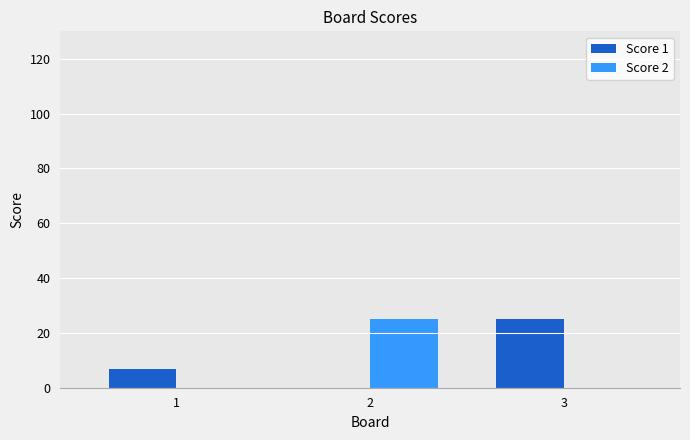

What is the spread (max minus min) of values at 3?

25